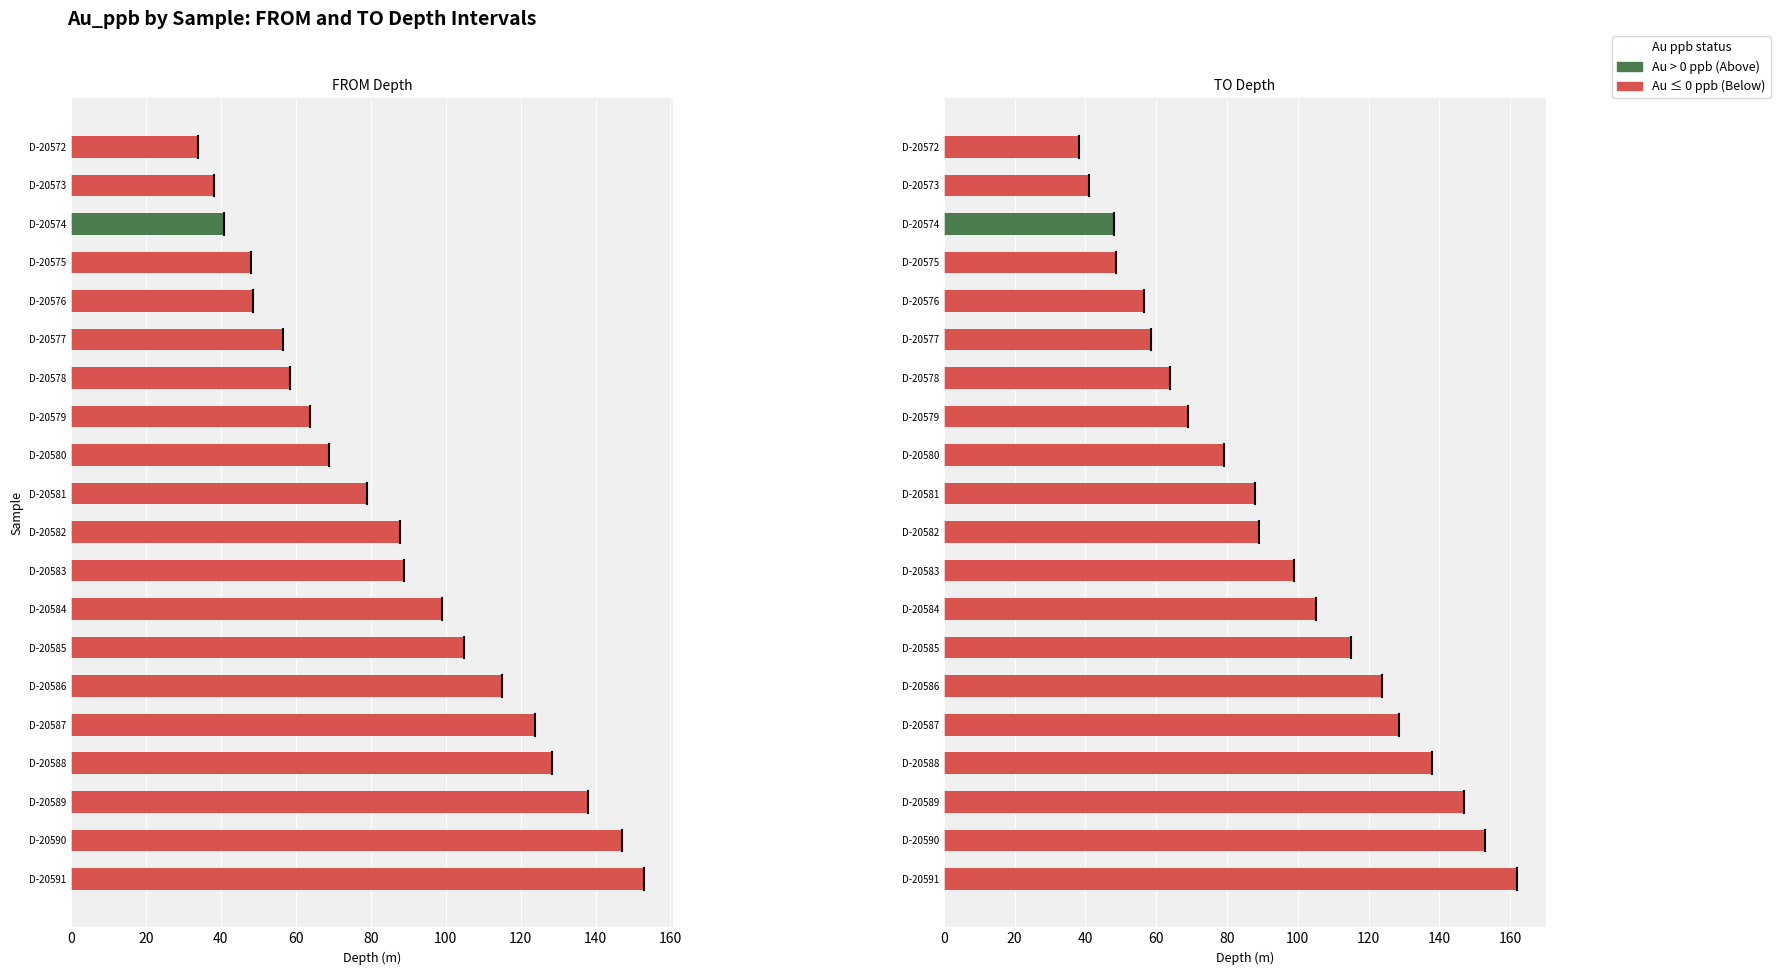

What is the average value of the TO series?

92.5